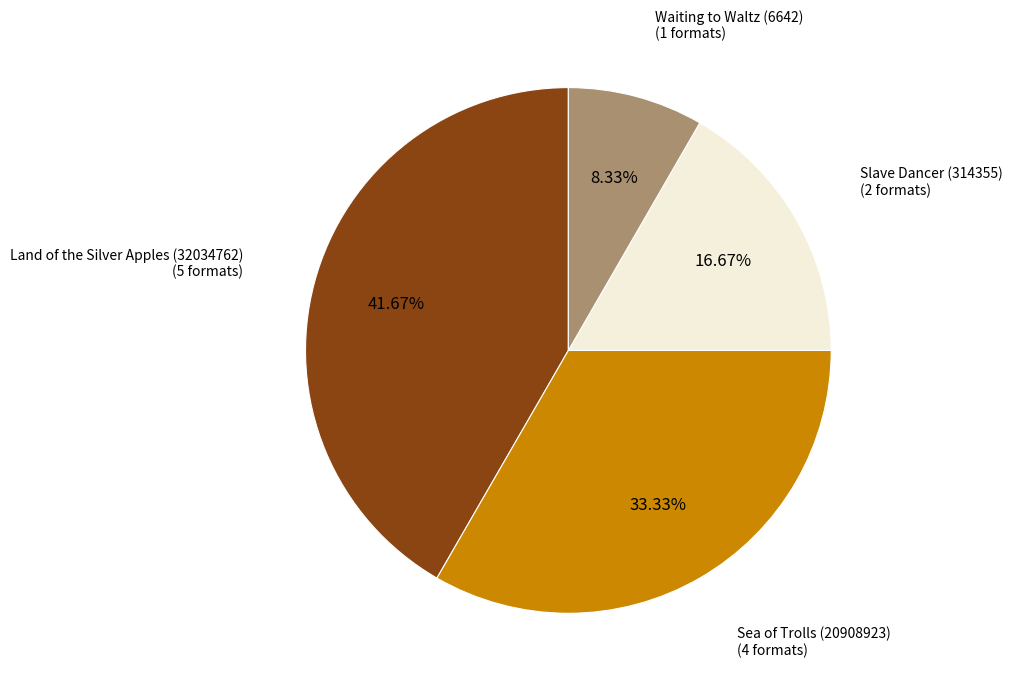

Is there a majority slice in this chart?

No